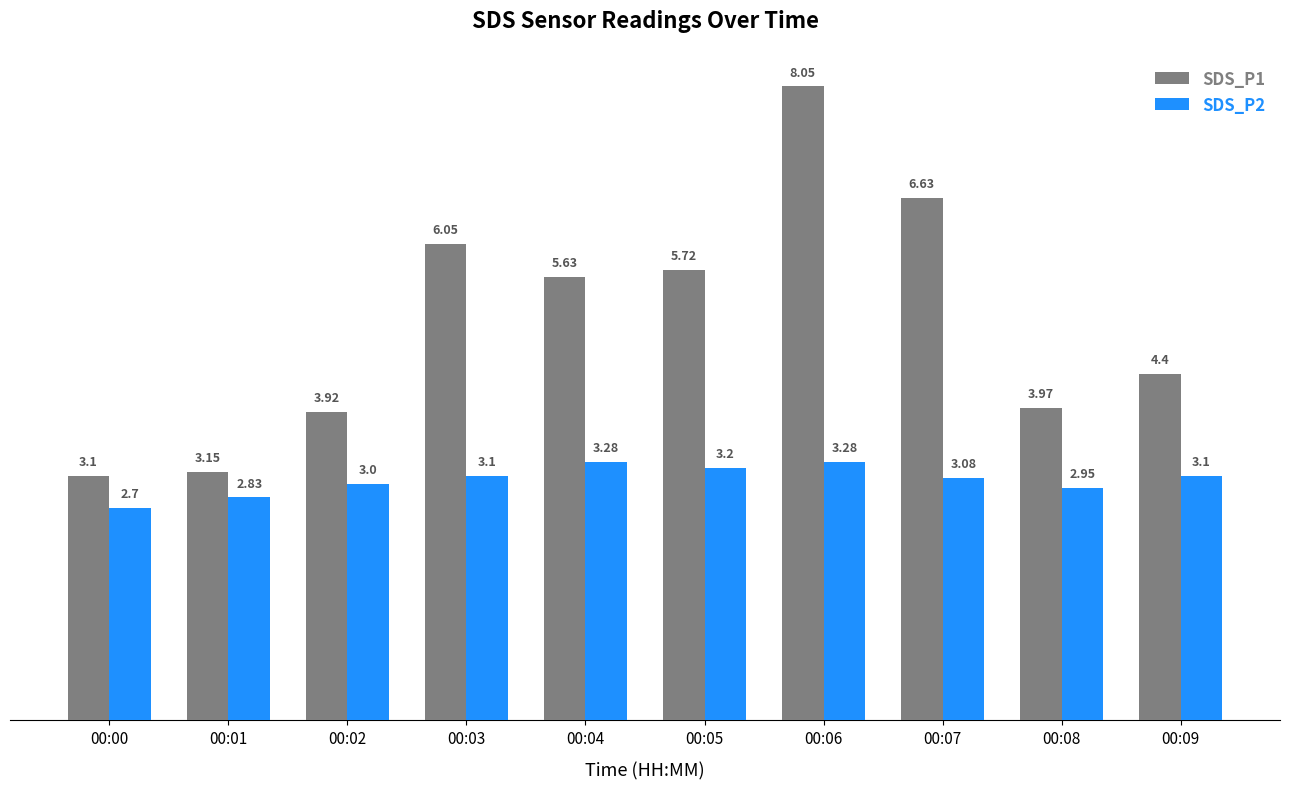

At how many categories does at least one series exceed 6?

3